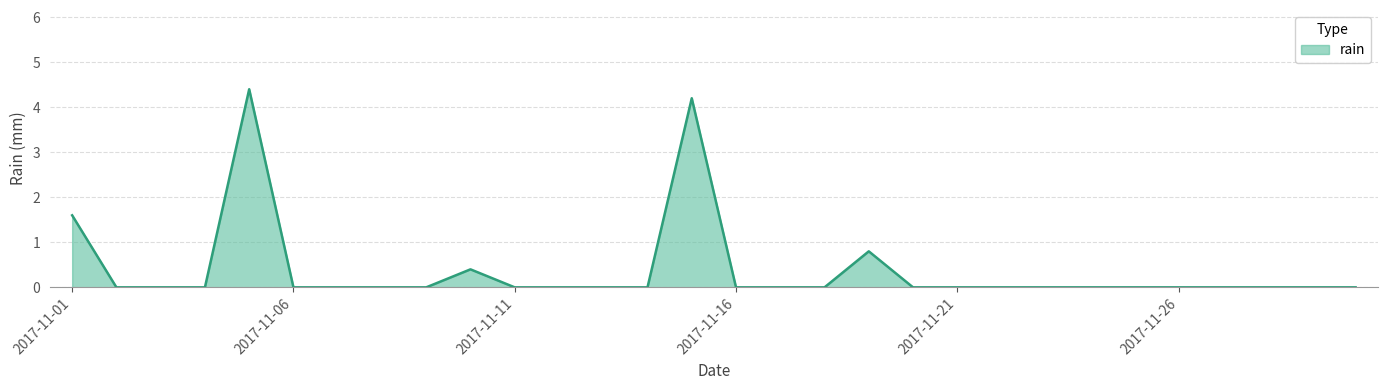

What is the greatest value displayed?

4.4